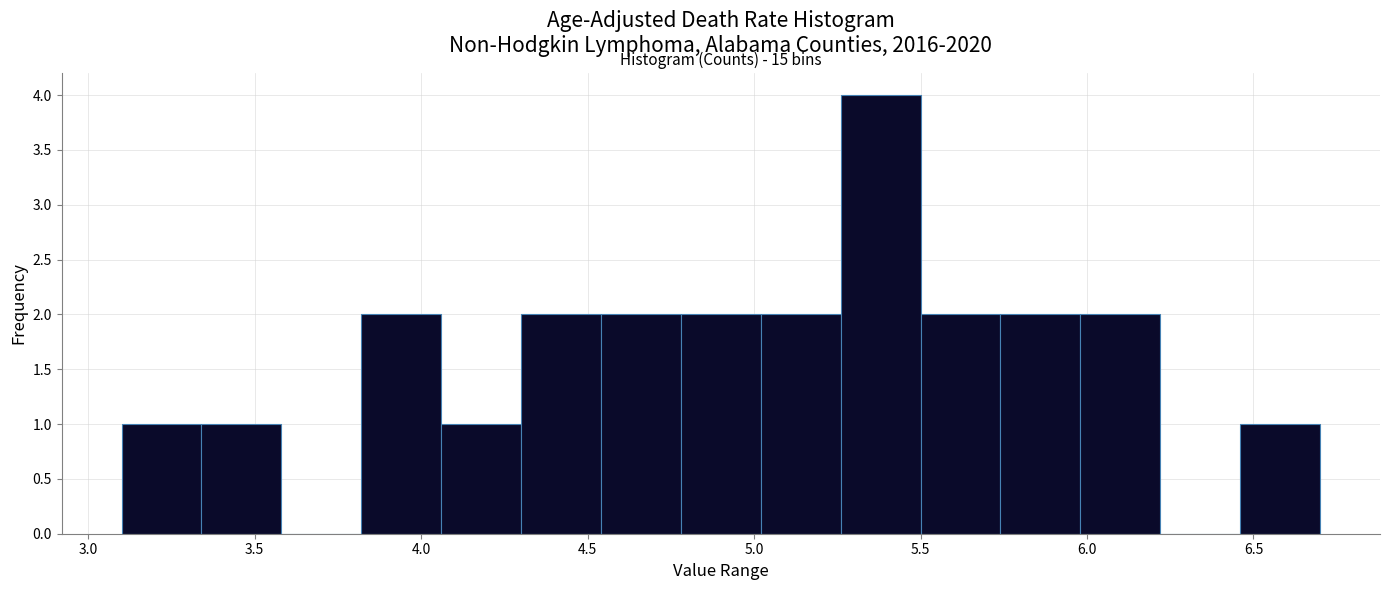

Which range on the x-axis has the tallest bar?

5.26 to 5.50